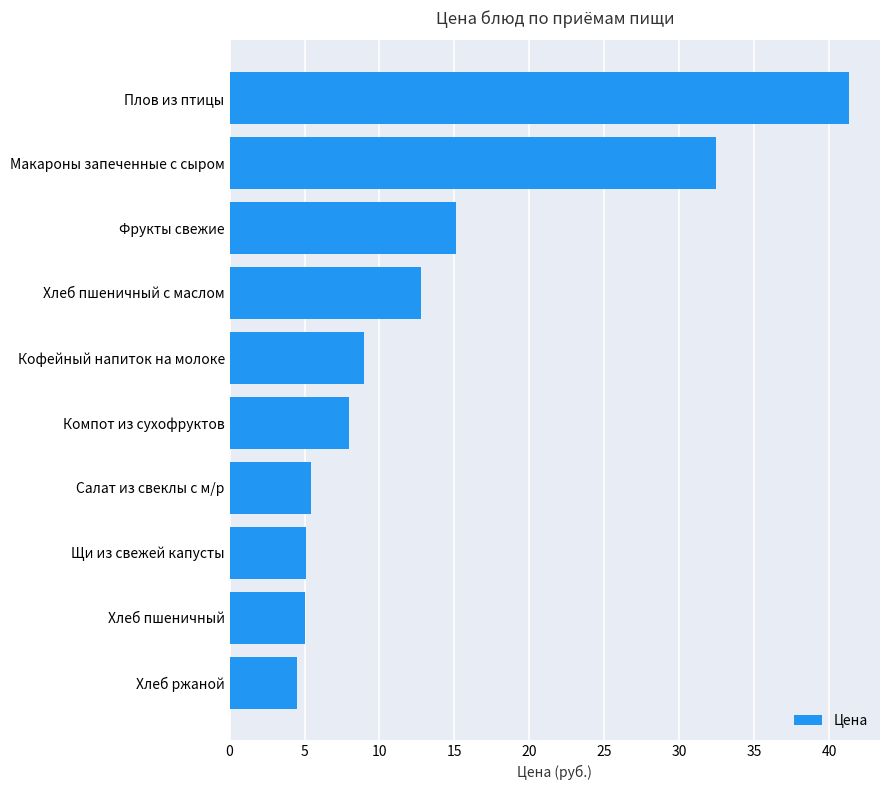

Which label corresponds to the largest value in the chart?

Плов из птицы